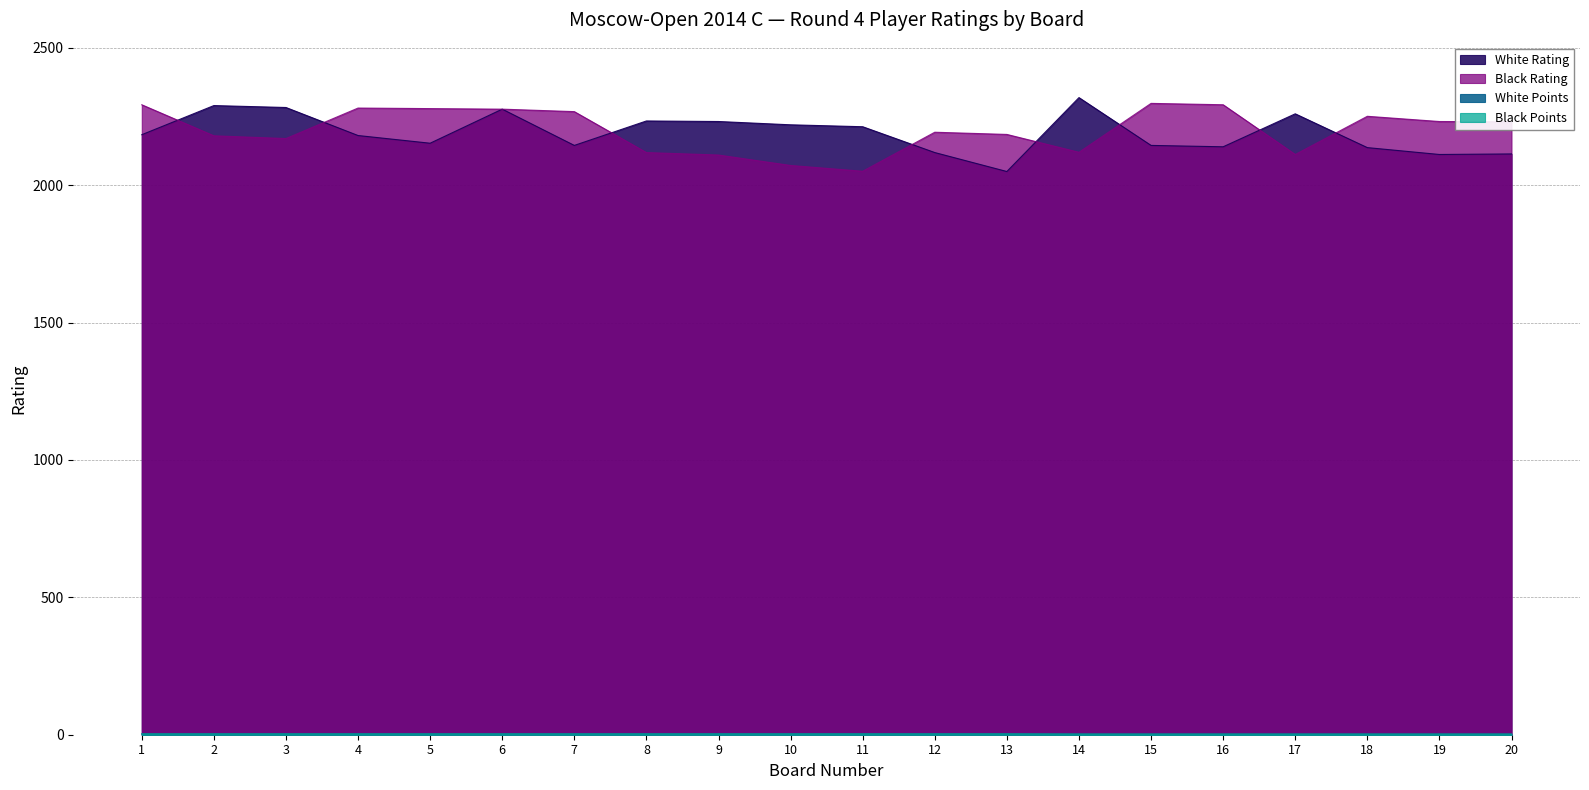

True or false: White Points has more than 2 points higher than both neighbors.

False